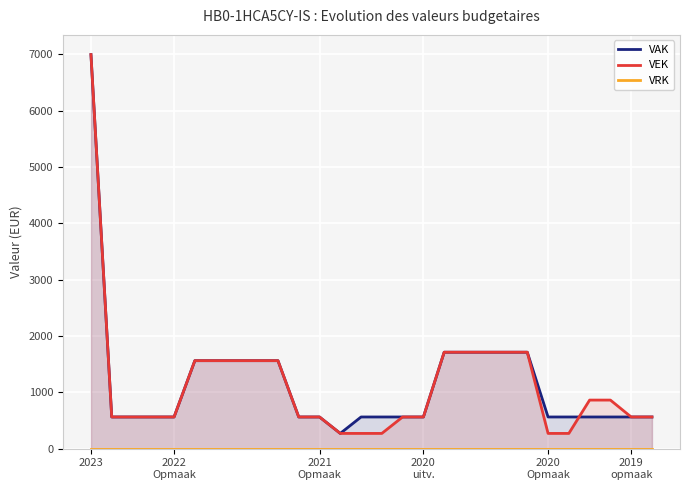

Count the number of categories in the chart.

28